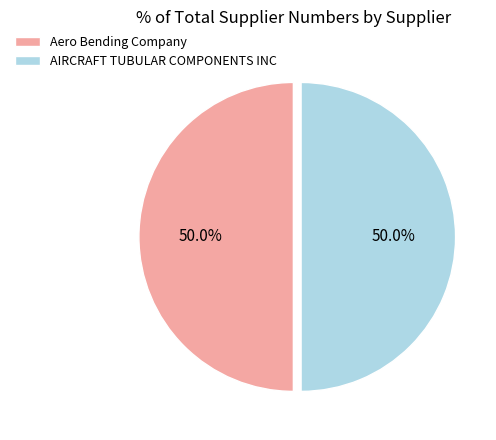

Combined, what portion of the pie is Aero Bending Company and AIRCRAFT TUBULAR COMPONENTS INC?

100.0%